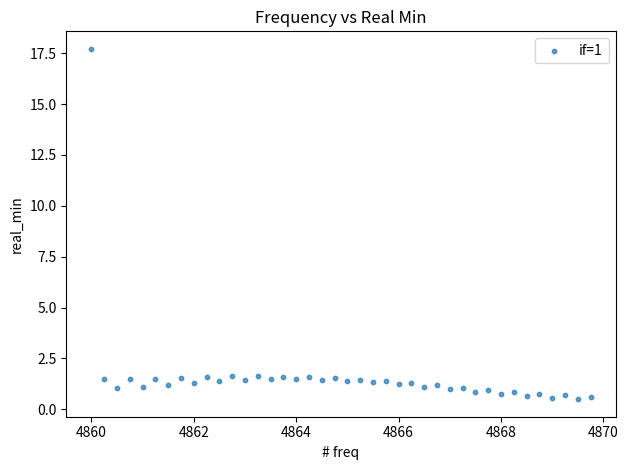

What is the range of Y values (max minus min)?

17.2